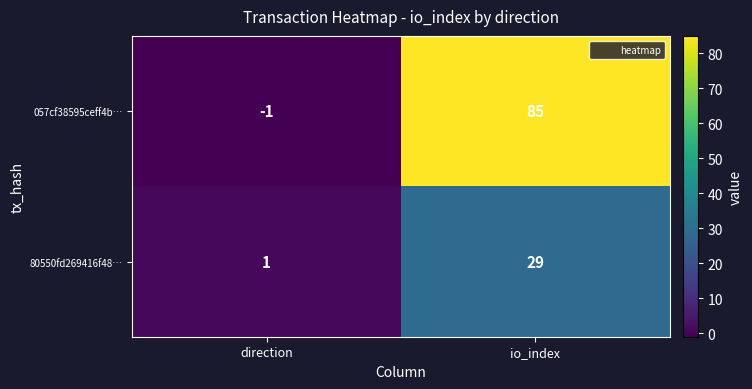

At how many categories does at least one series exceed 78?

1